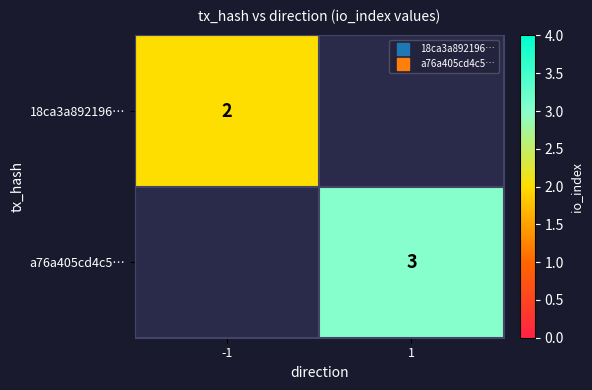

What is the greatest value displayed?

3.0